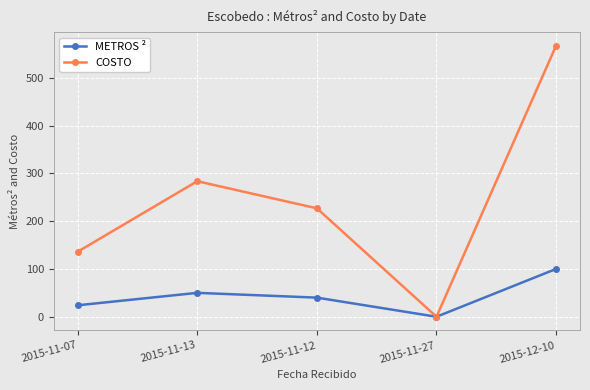

At which category does the chart reach its peak across all series?

2015-12-10